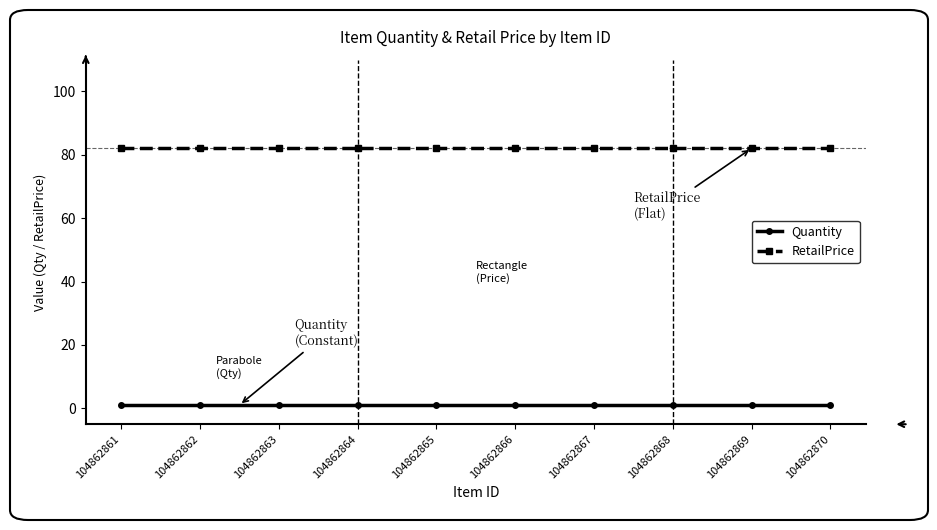

The value of RetailPrice at 104862870 is 143.2. True or false?

False